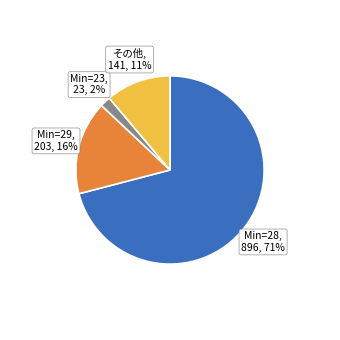

Is the sum of Min=28, 896, 71% and その他, 141, 11% greater than half?

Yes